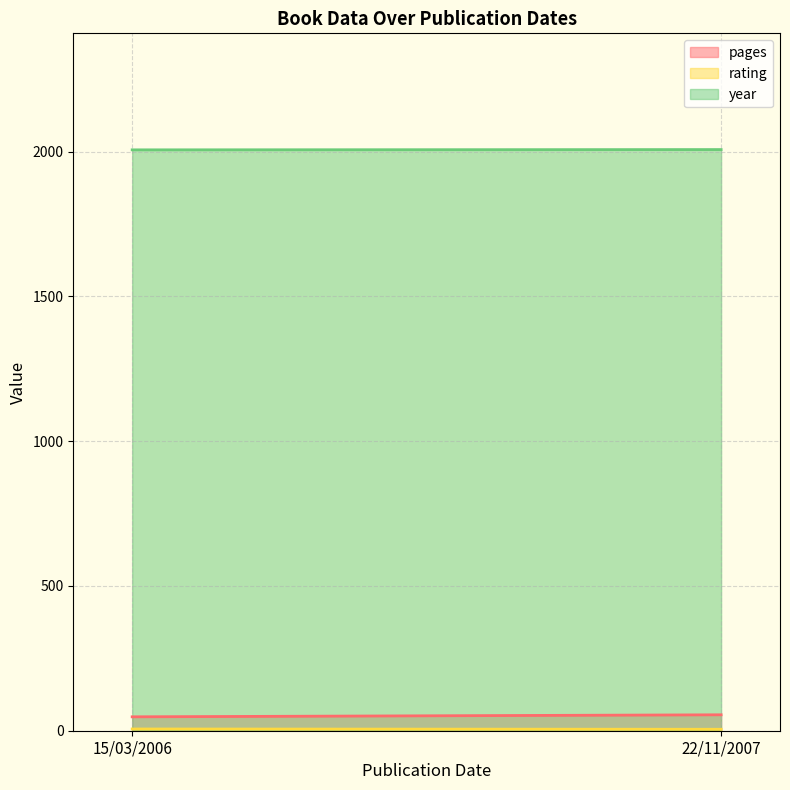

Rank the series by their maximum value, from lowest to highest.

rating, pages, year